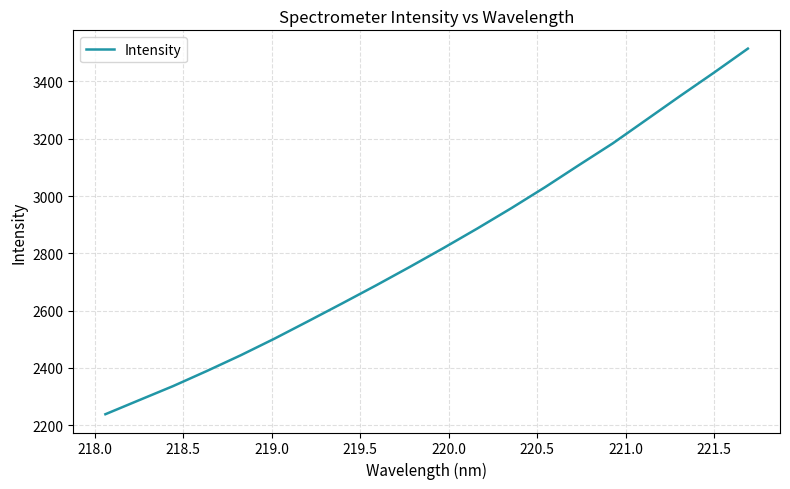

What is the smallest value displayed?

2238.2